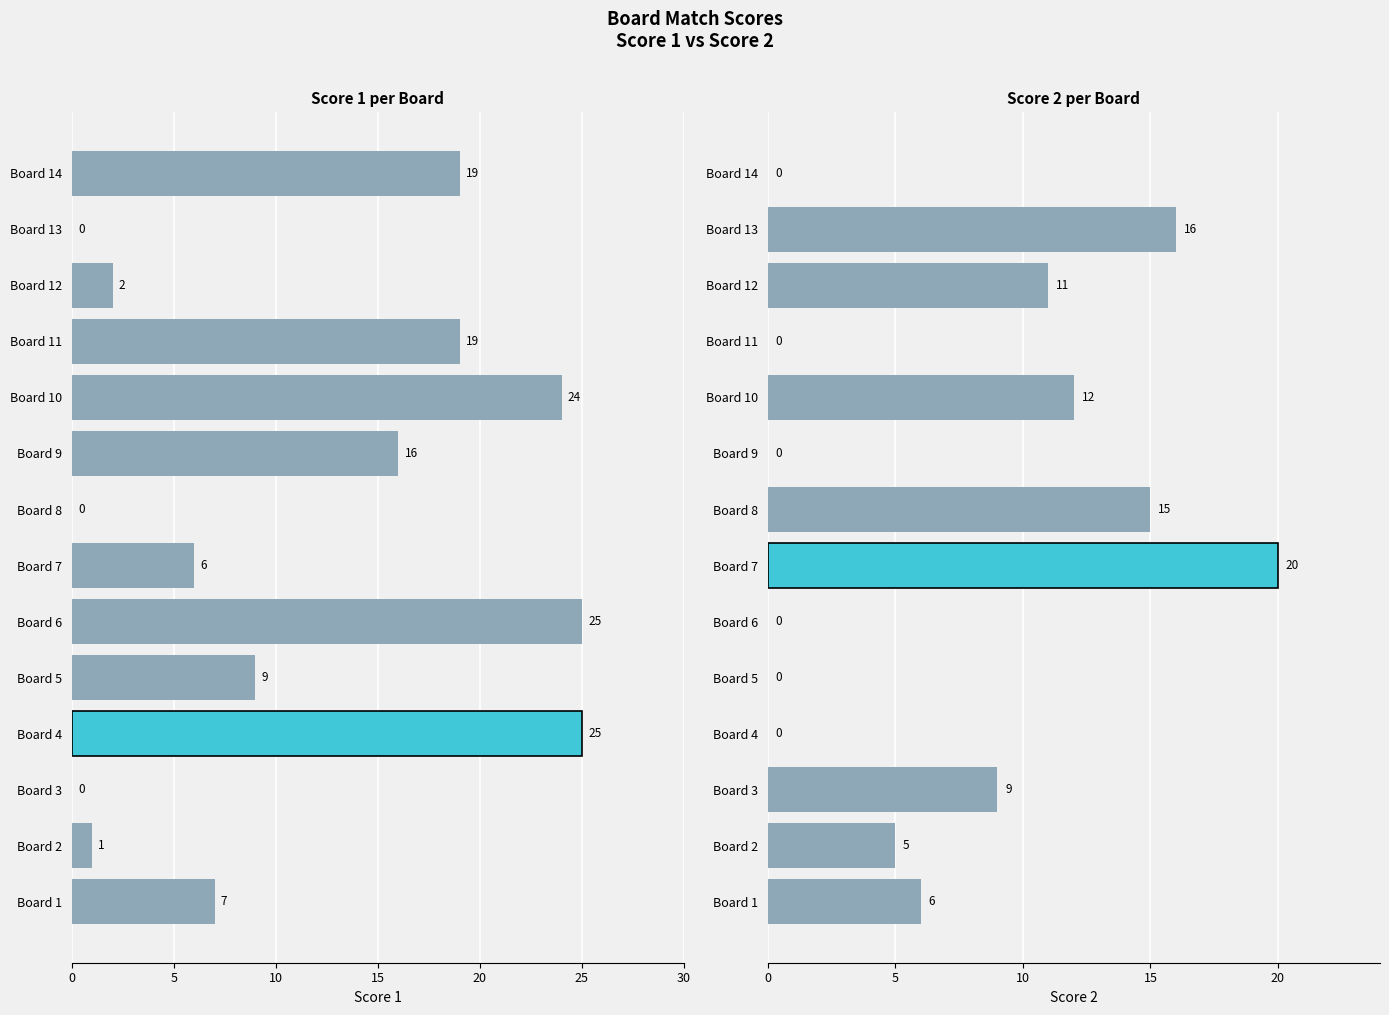

How many positive values does the Score 2 series have?

8